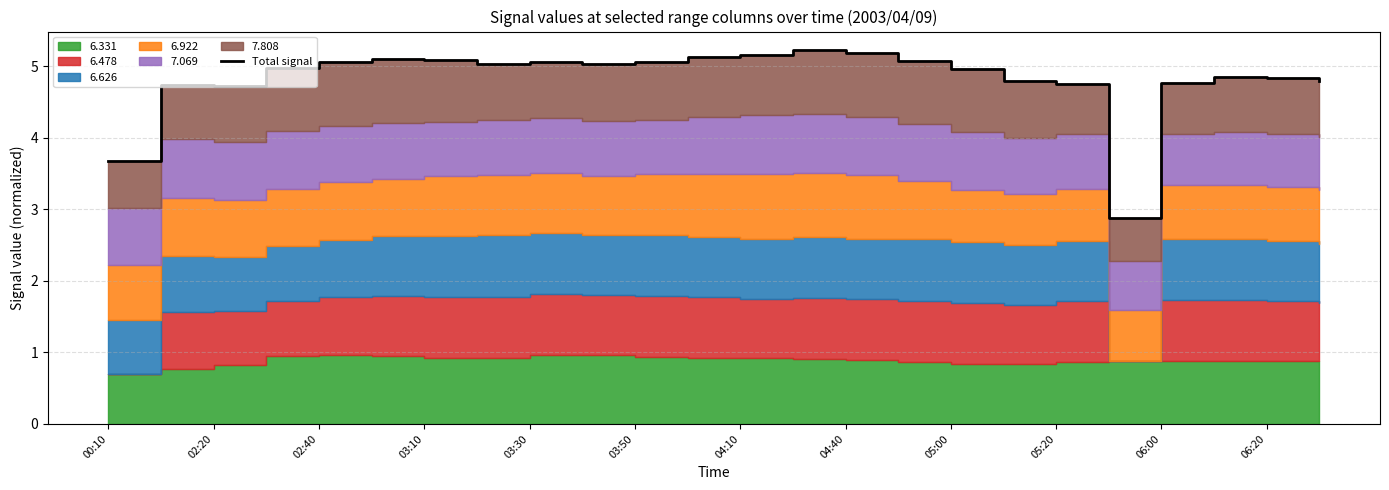

Reading left to right, extract all data points from this chart.

3.7	4.7	4.7	5.0	5.1	5.1	5.1	5.0	5.1	5.0	5.1	5.1	5.2	5.2	5.2	5.1	5.0	4.8	4.8	2.9	4.8	4.9	4.8	4.8